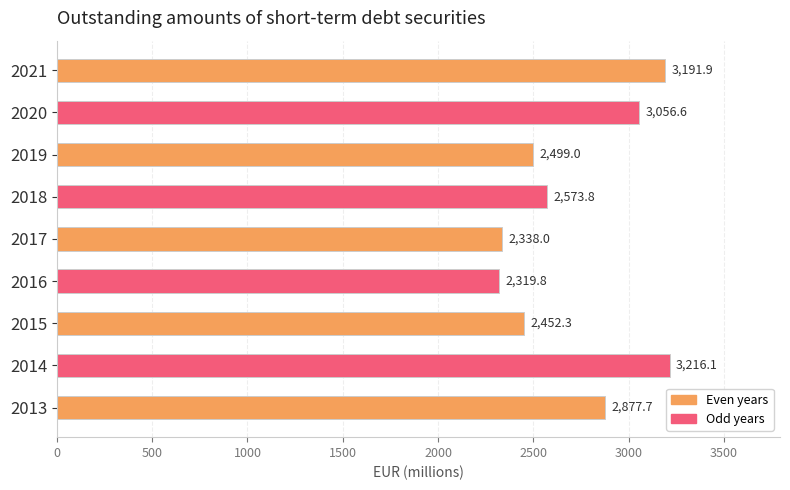

How many bars are there in total?

9